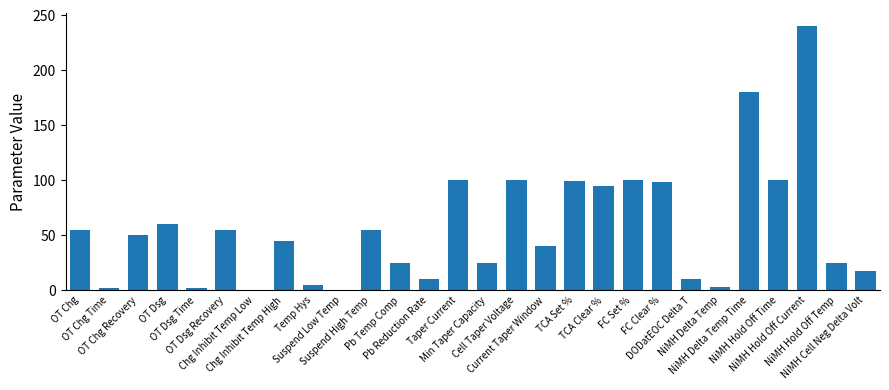

What is the label of the 5th bar from the right?

NiMH Delta Temp Time